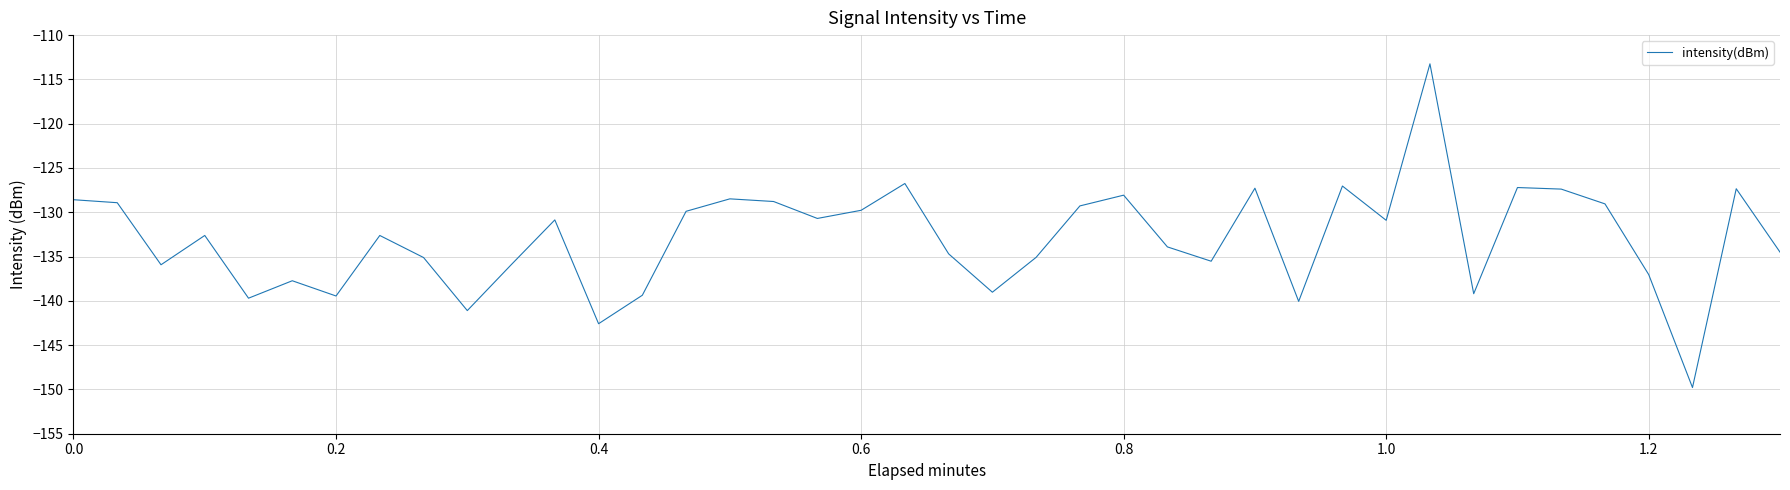

What is the minimum value shown in the chart?

-149.8